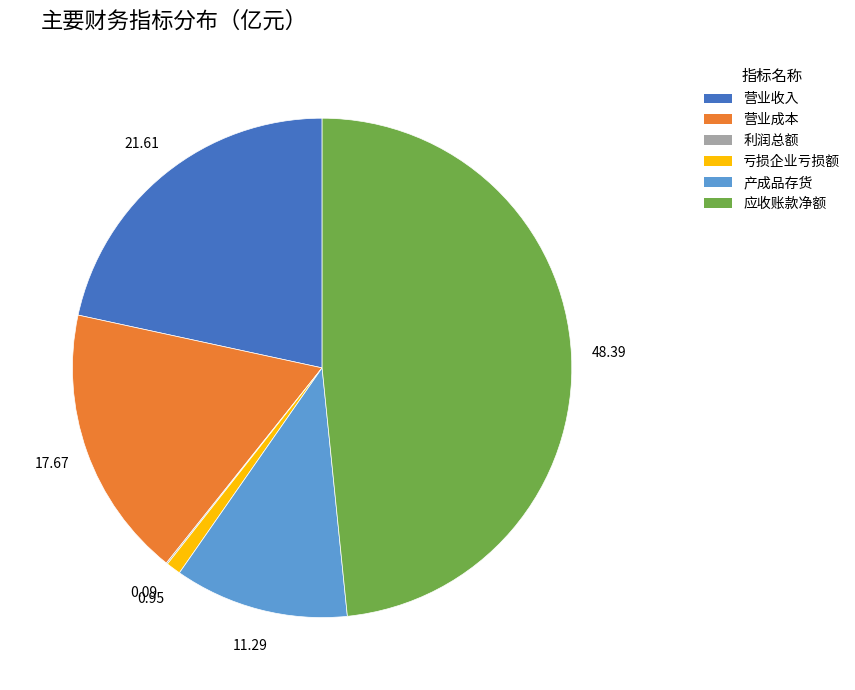

Is the sum of 产成品存货 and 亏损企业亏损额 greater than half?

No